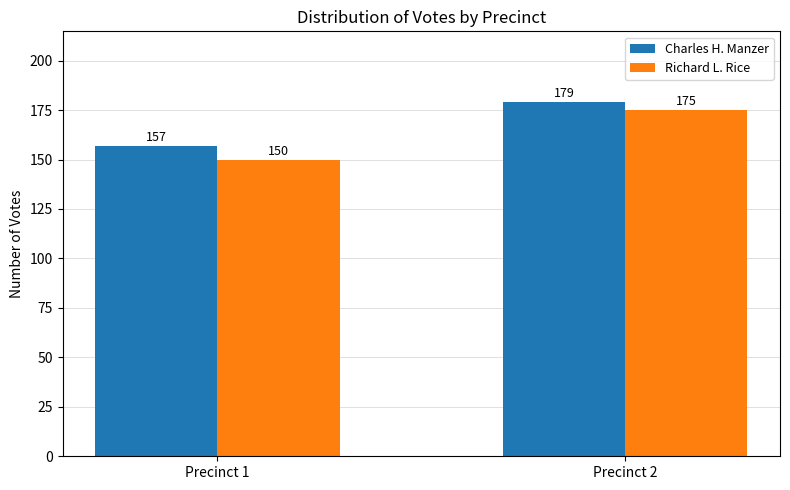

Are the bars horizontal?

No